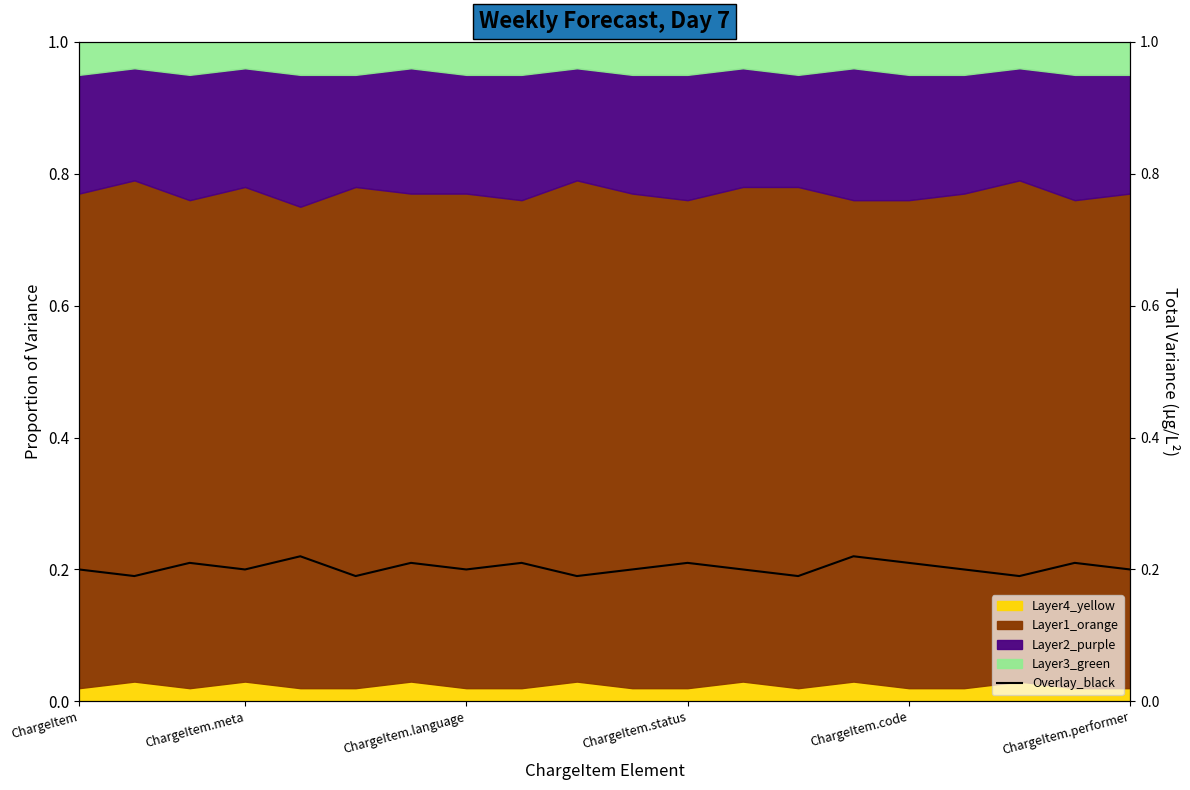

Which has a higher value, 19 or 18?

18